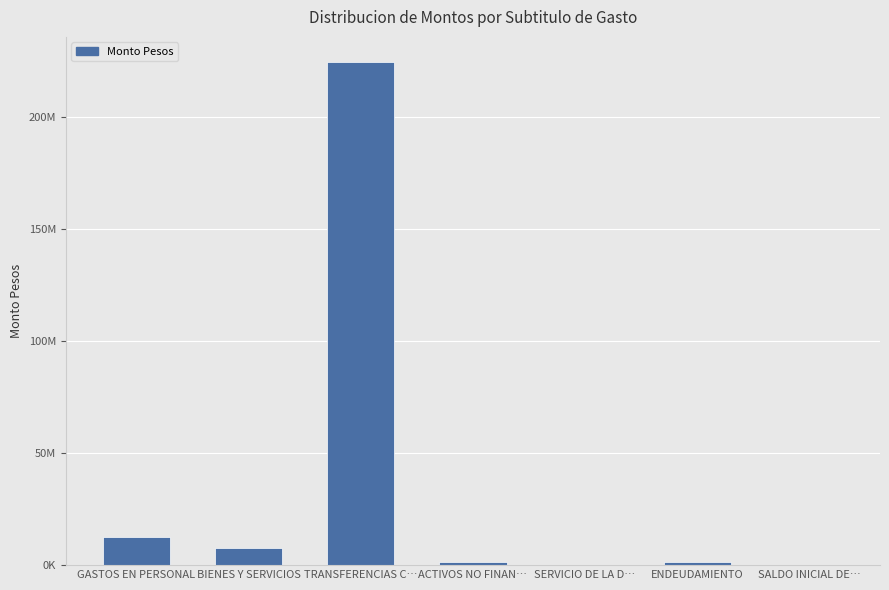

List the labels in order of value, largest first.

TRANSFERENCIAS C…, GASTOS EN PERSONAL, BIENES Y SERVICIOS, ENDEUDAMIENTO, ACTIVOS NO FINAN…, SALDO INICIAL DE…, SERVICIO DE LA D…